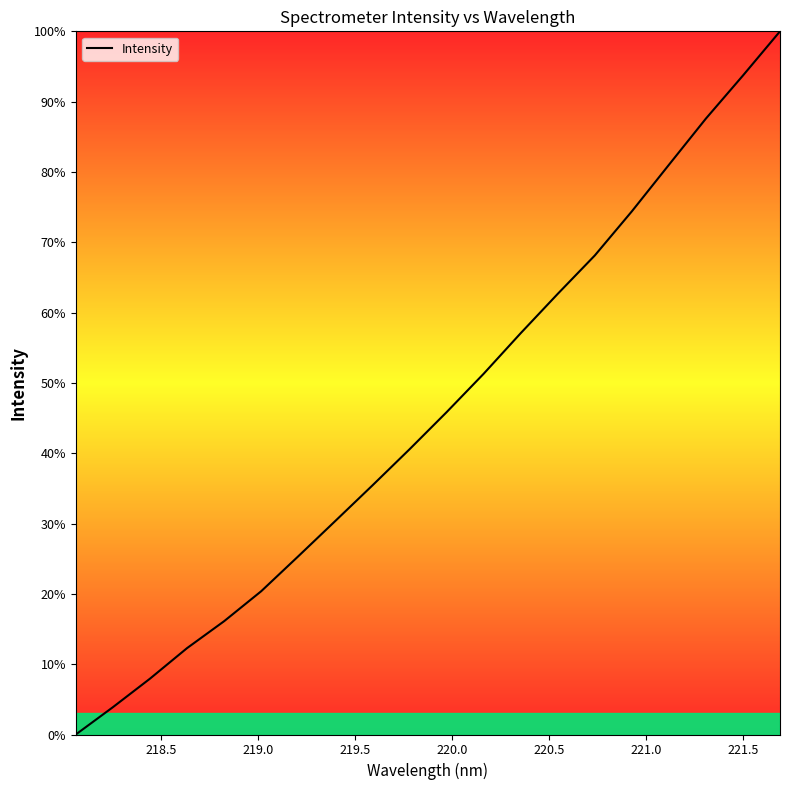

What is the average value?

45.7